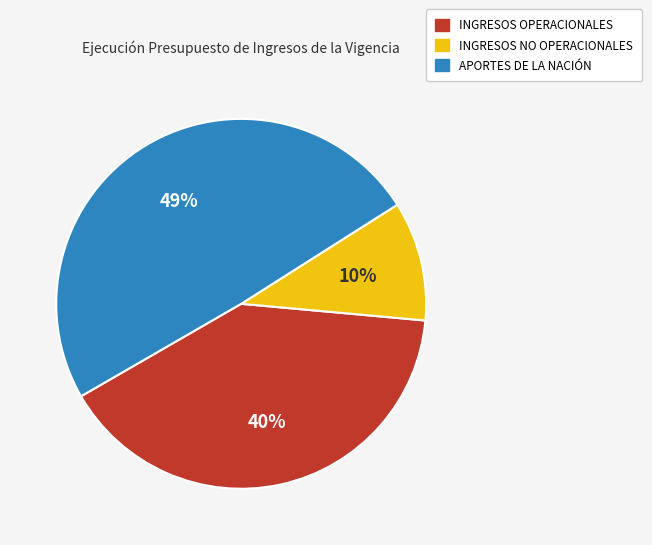

Which has a higher value, INGRESOS OPERACIONALES or APORTES DE LA NACIÓN?

APORTES DE LA NACIÓN